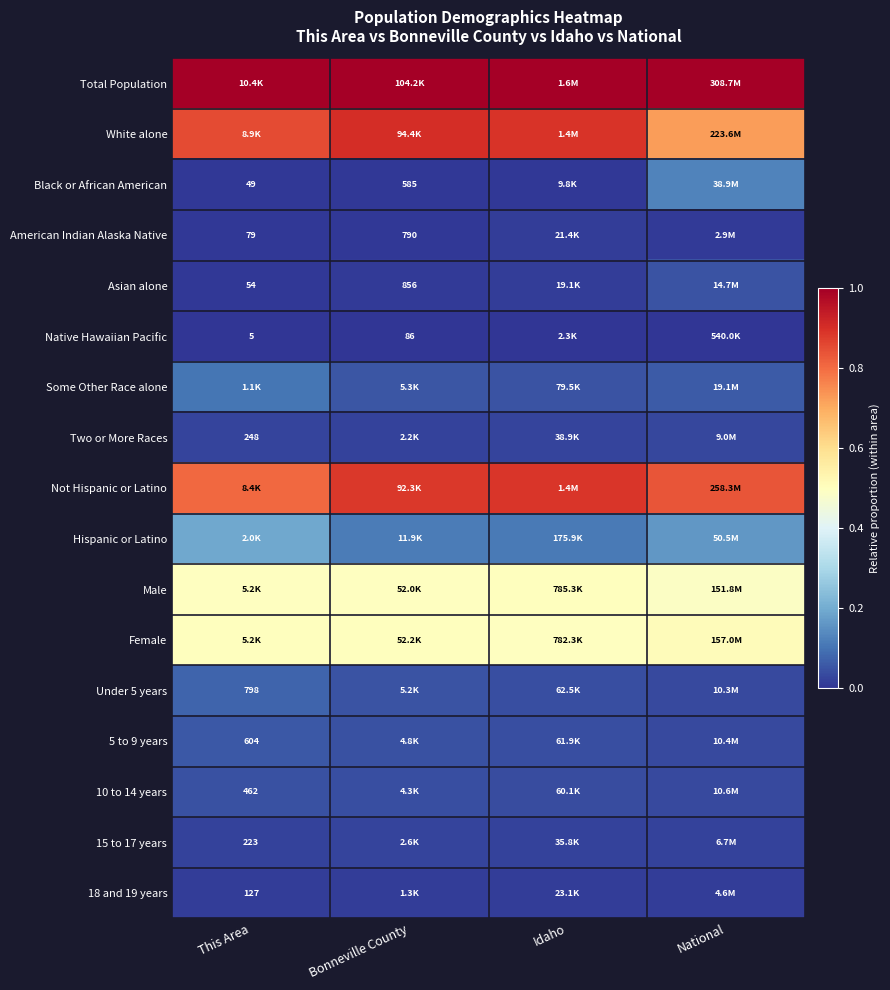

What is the spread (max minus min) of values at Bonneville County?

1.0